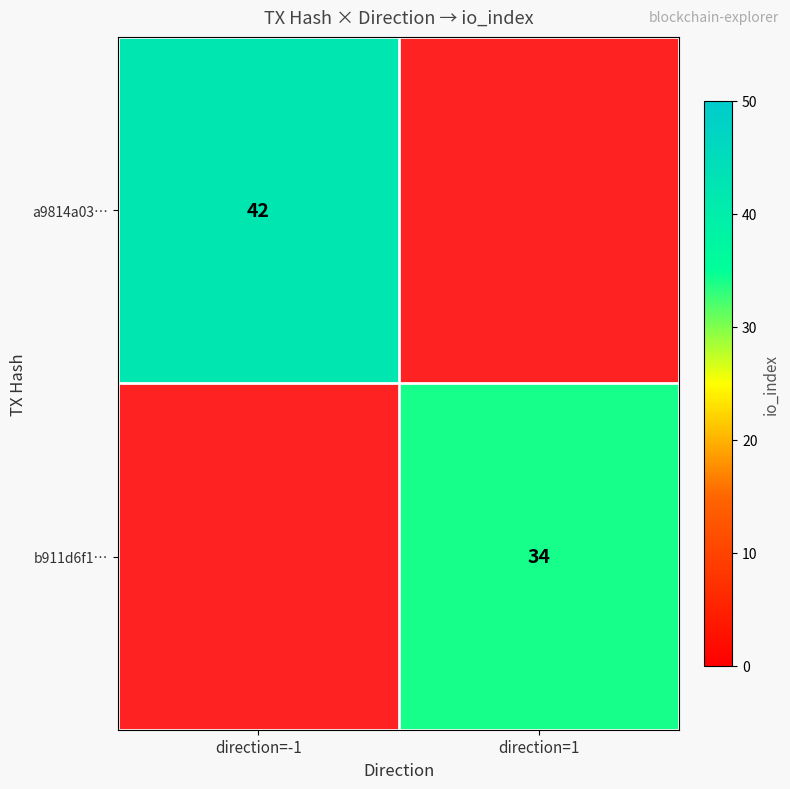

The value of a9814a03… at direction=-1 is 42. True or false?

True